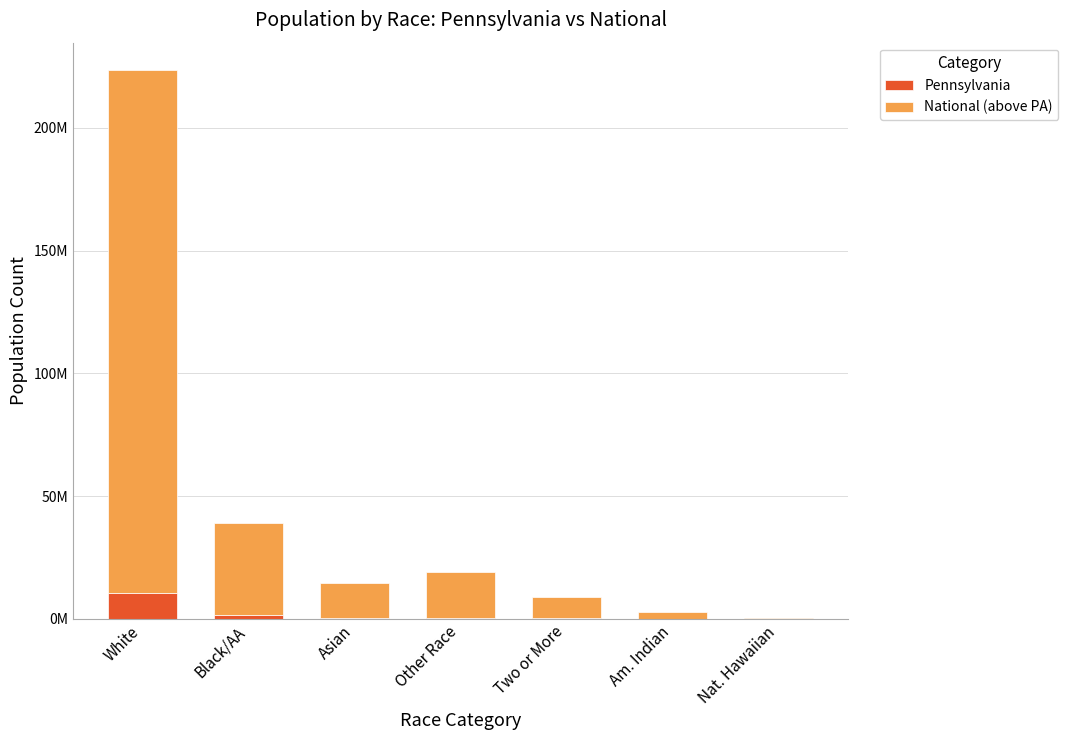

Rank the series by their maximum value, from lowest to highest.

Pennsylvania, National (above PA)